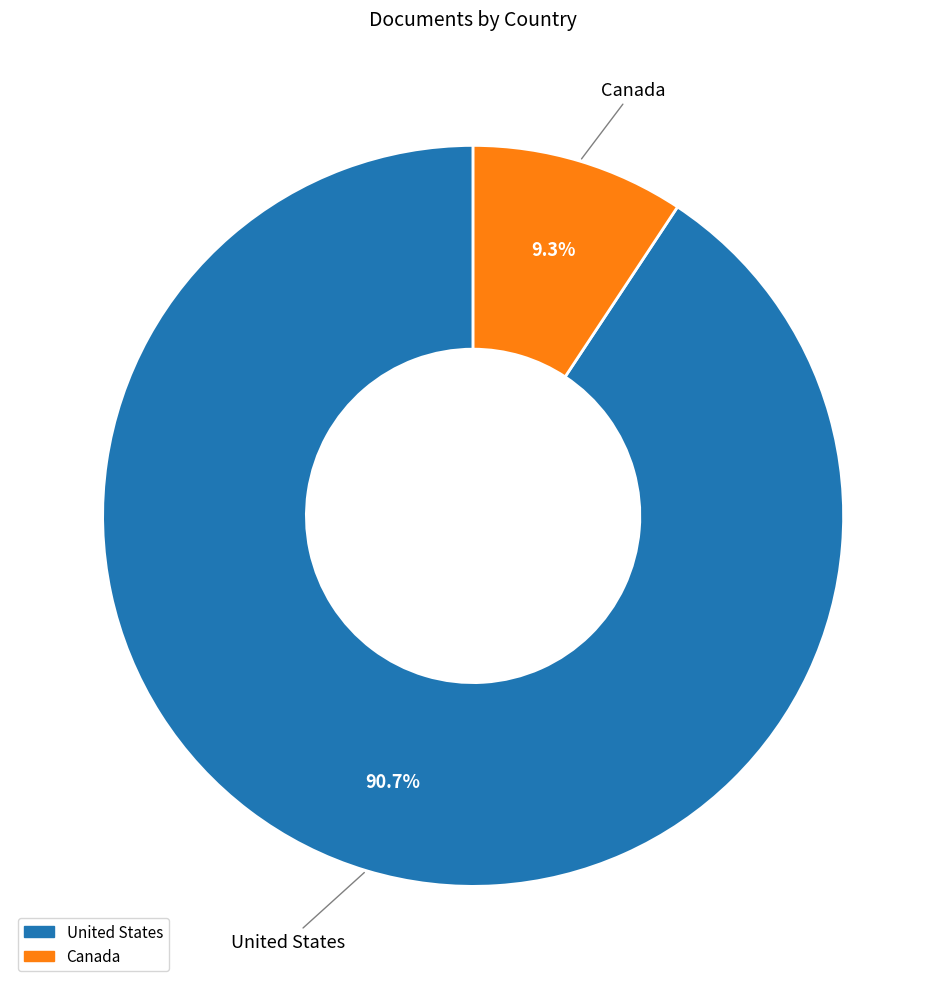

To the nearest percent, what is the difference between the largest and smallest slice percentages?

81%